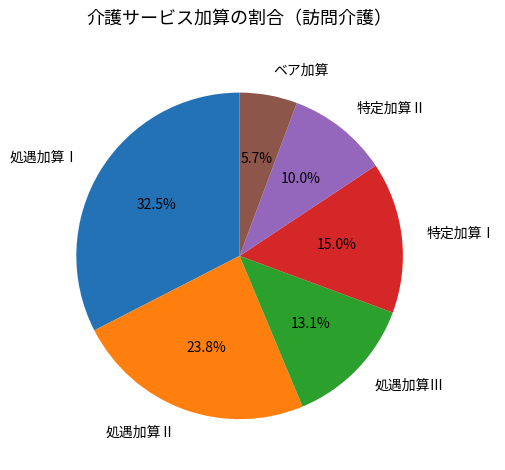

Which slice is the smallest?

ベア加算